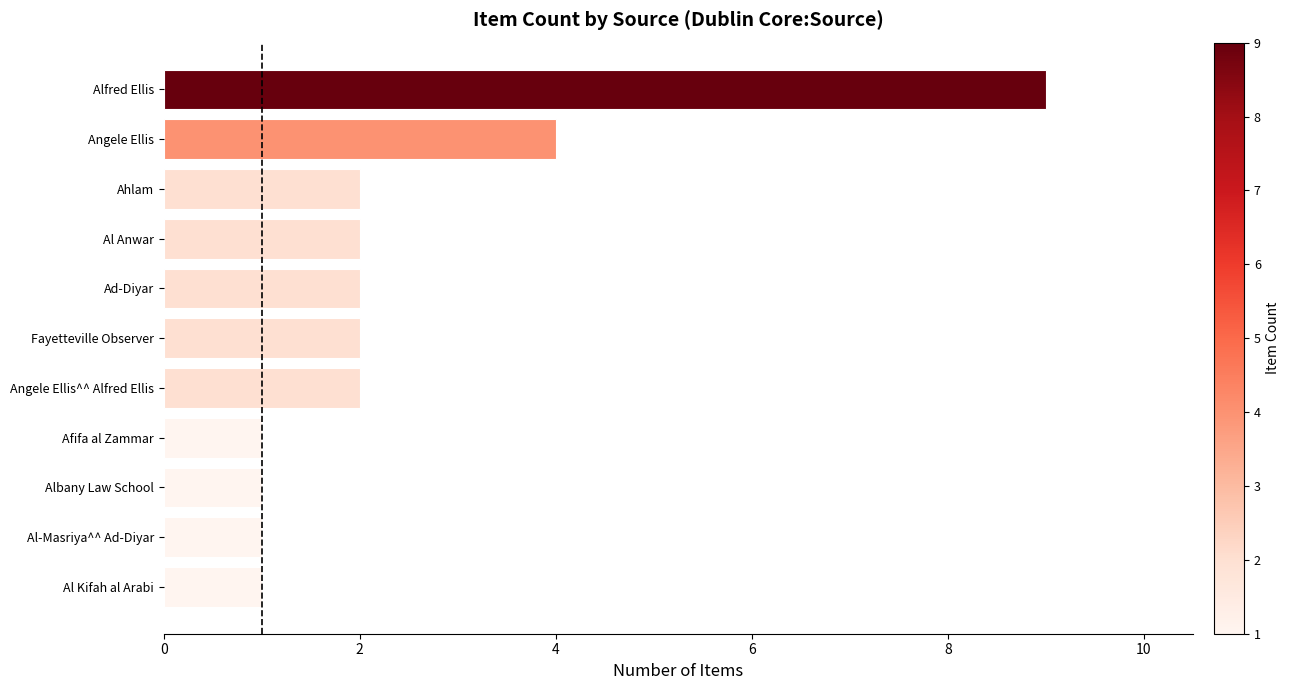

Reading bottom to top, transcribe all the data shown in this chart.

Al Kifah al Arabi=1	Al-Masriya^^ Ad-Diyar=1	Albany Law School=1	Afifa al Zammar=1	Angele Ellis^^ Alfred Ellis=2	Fayetteville Observer=2	Ad-Diyar=2	Al Anwar=2	Ahlam=2	Angele Ellis=4	Alfred Ellis=9